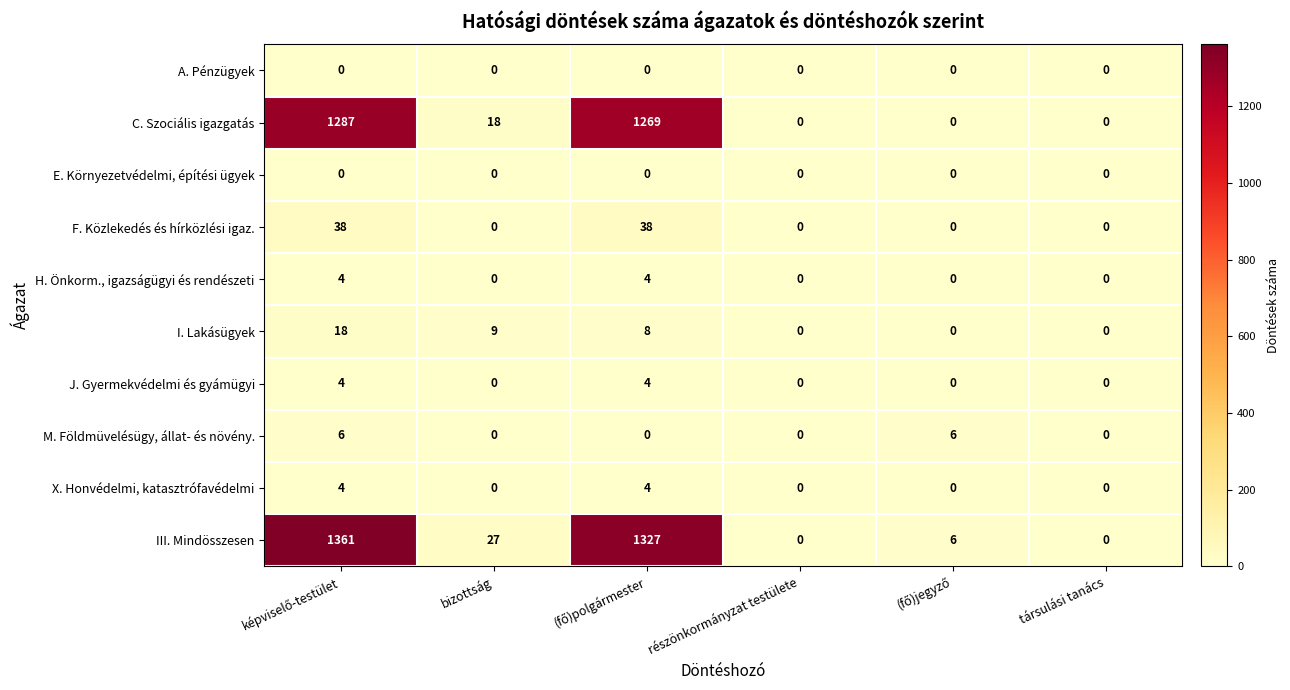

What is the greatest value displayed?

1361